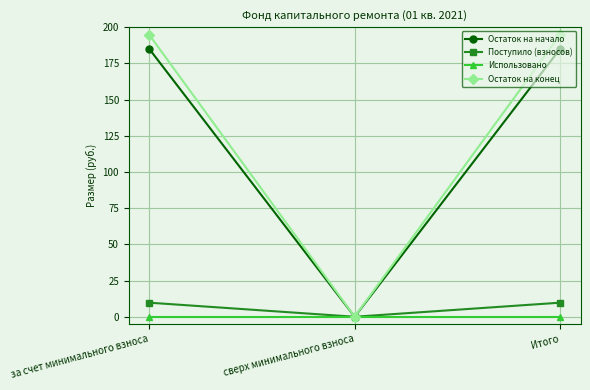

What position from the right is Итого?

1